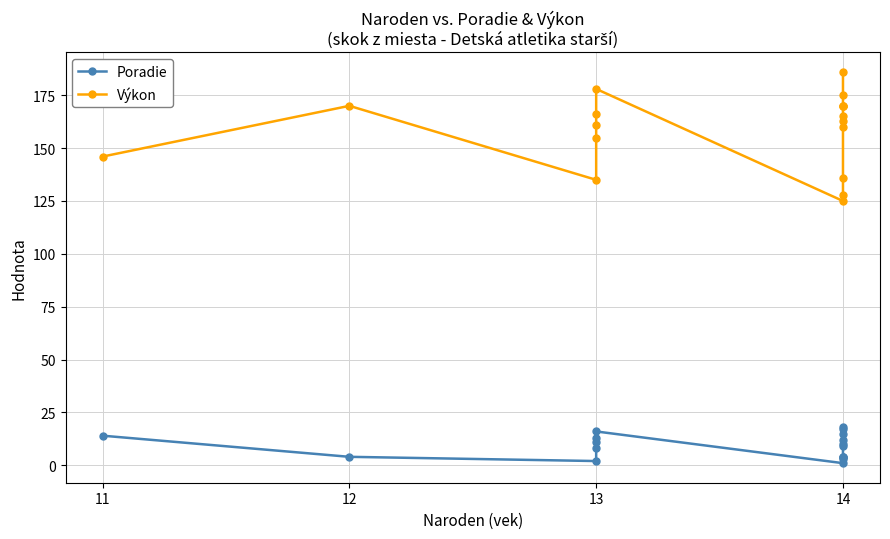

What are all the series names shown in the legend?

Poradie, Výkon